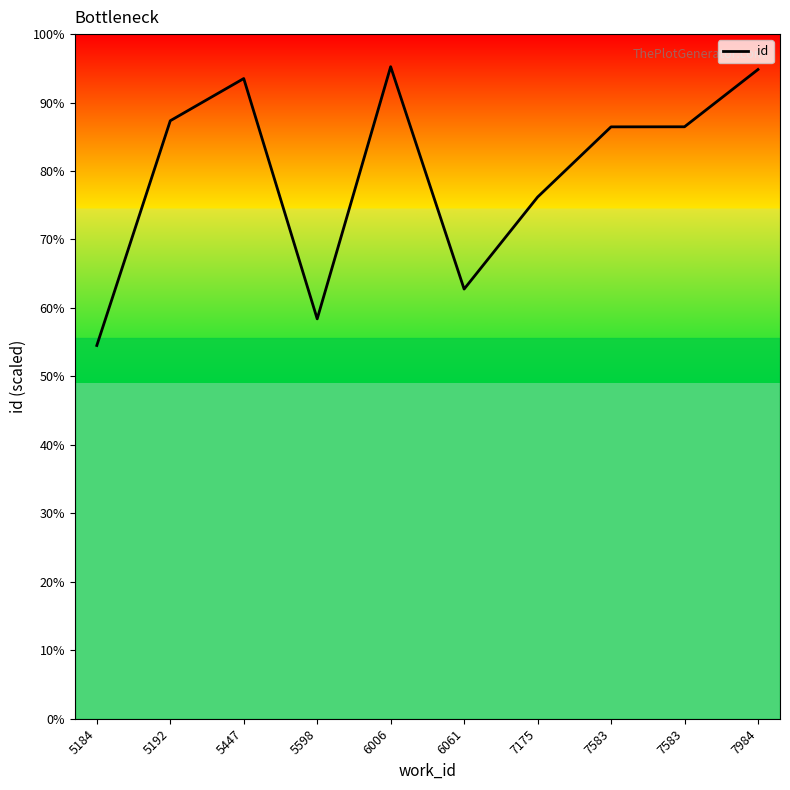

Reading left to right, what are all the values shown in this chart?

13968	22378	23957	14964	24400	16079	19521	22149	22152	24295